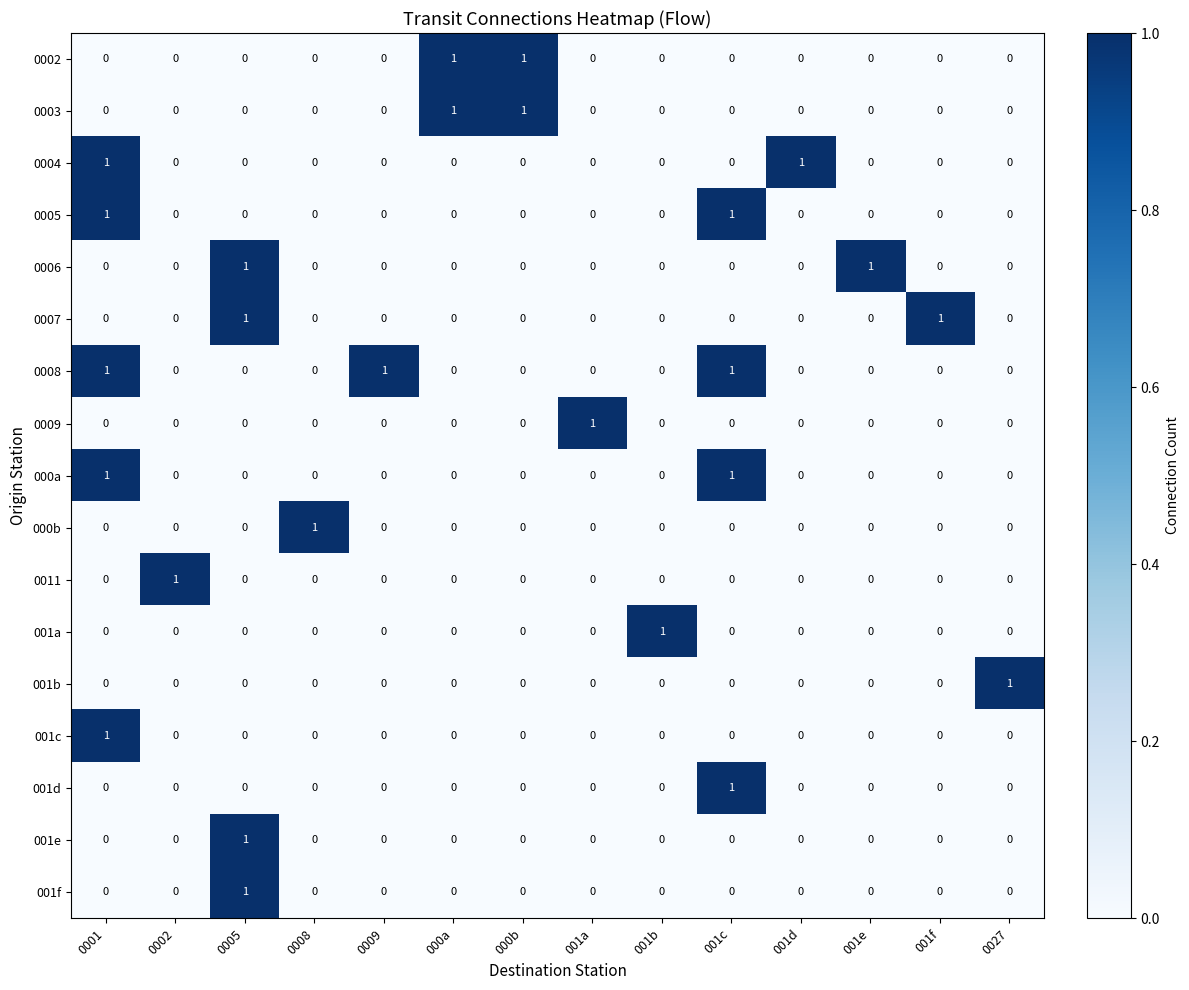

At how many categories does at least one series exceed 0?

14